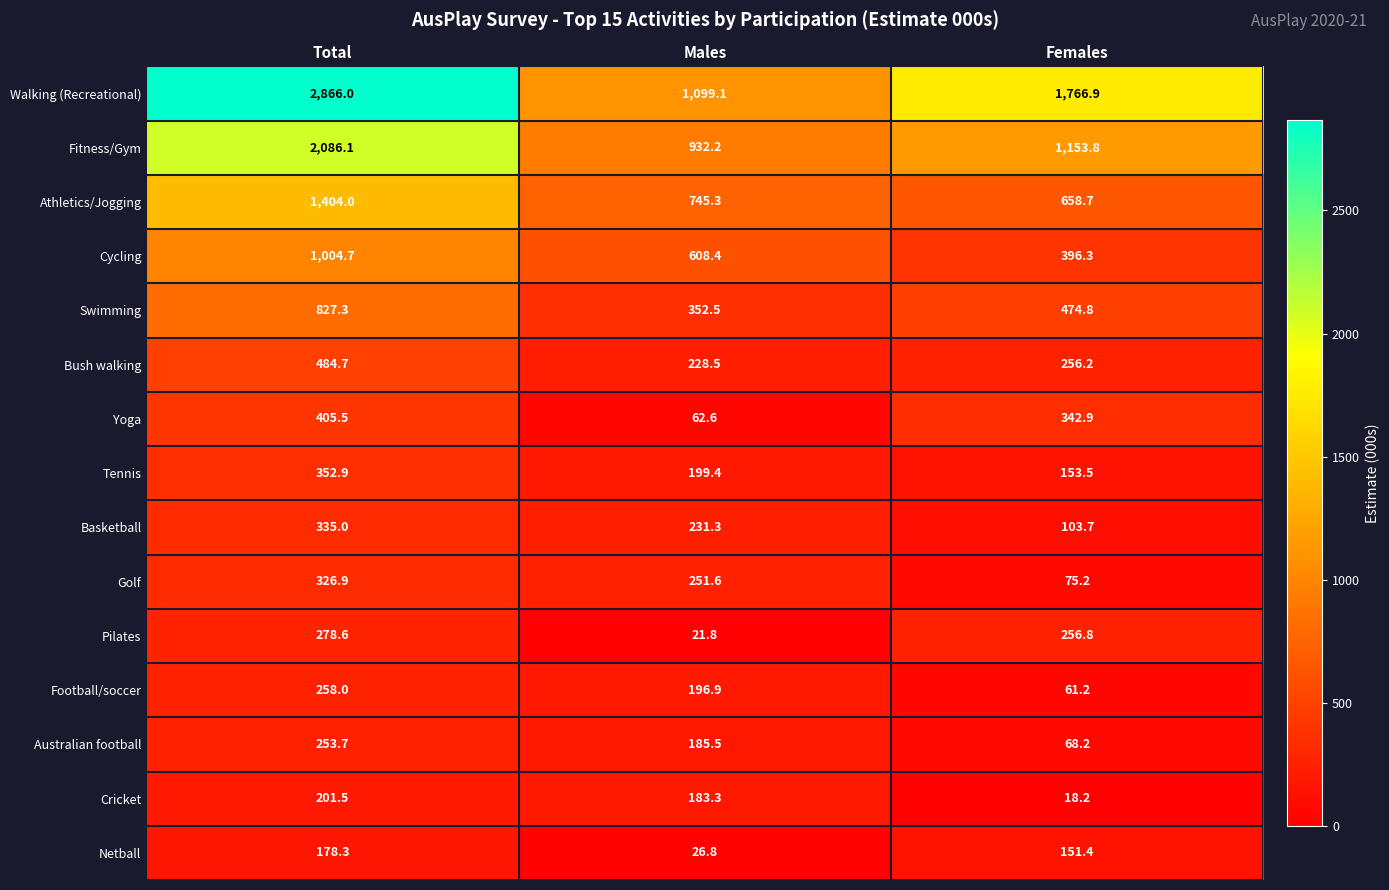

Which series has the largest range (max minus min)?

Walking (Recreational)